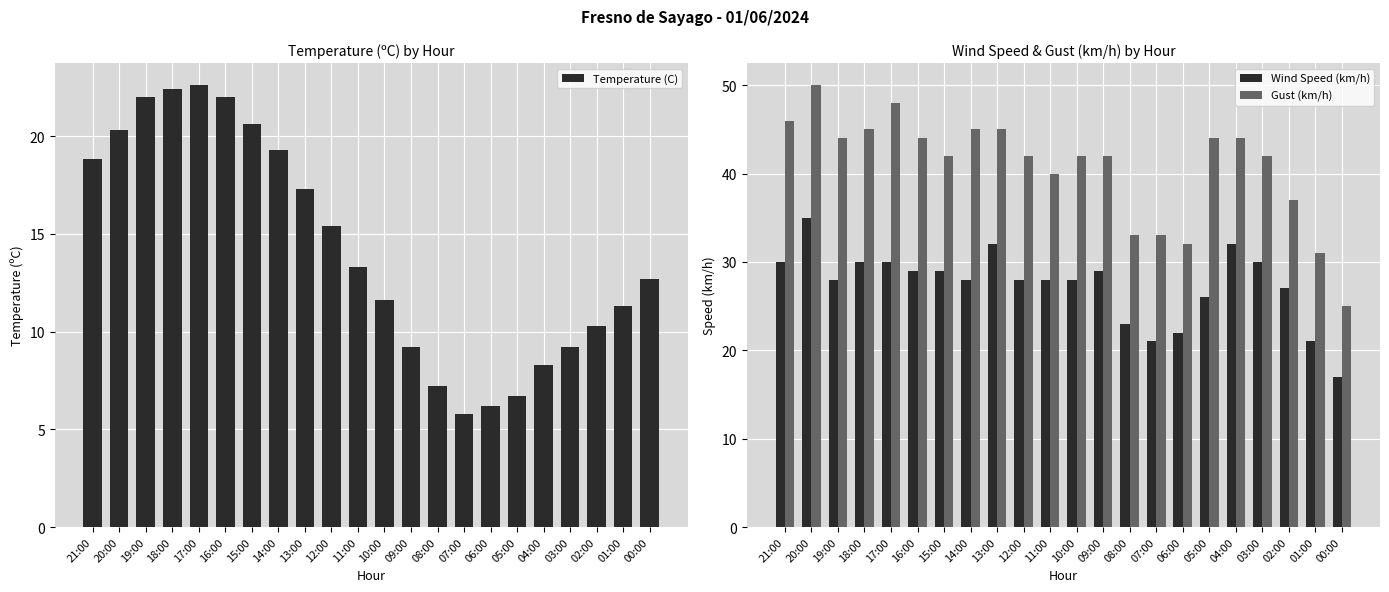

List the series in order of their peak value, lowest first.

Temperature (C), Wind Speed (km/h), Gust (km/h)